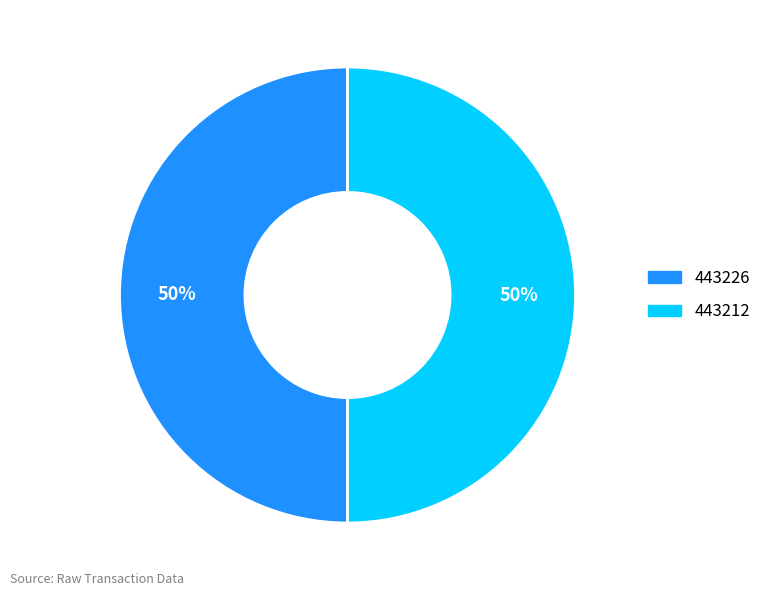

Is it true that 443226 is 50% of the pie?

True